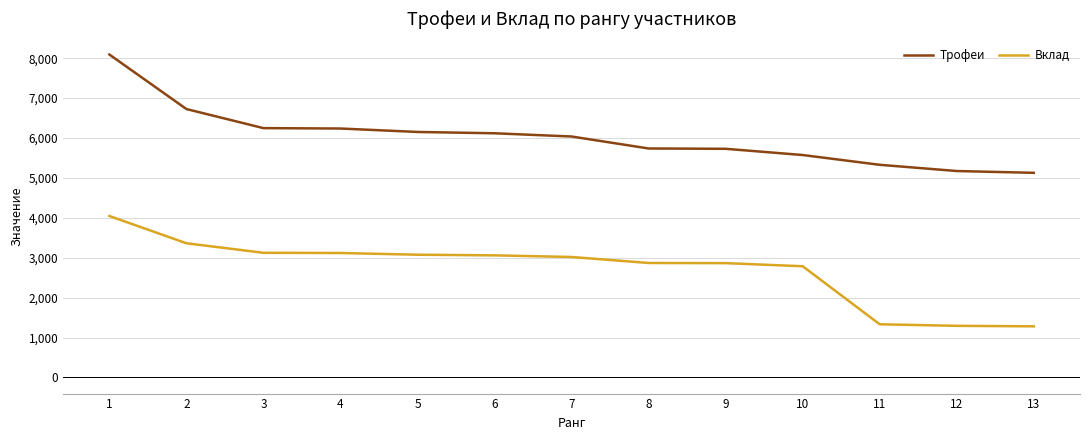

What is the maximum value shown in the chart?

8091